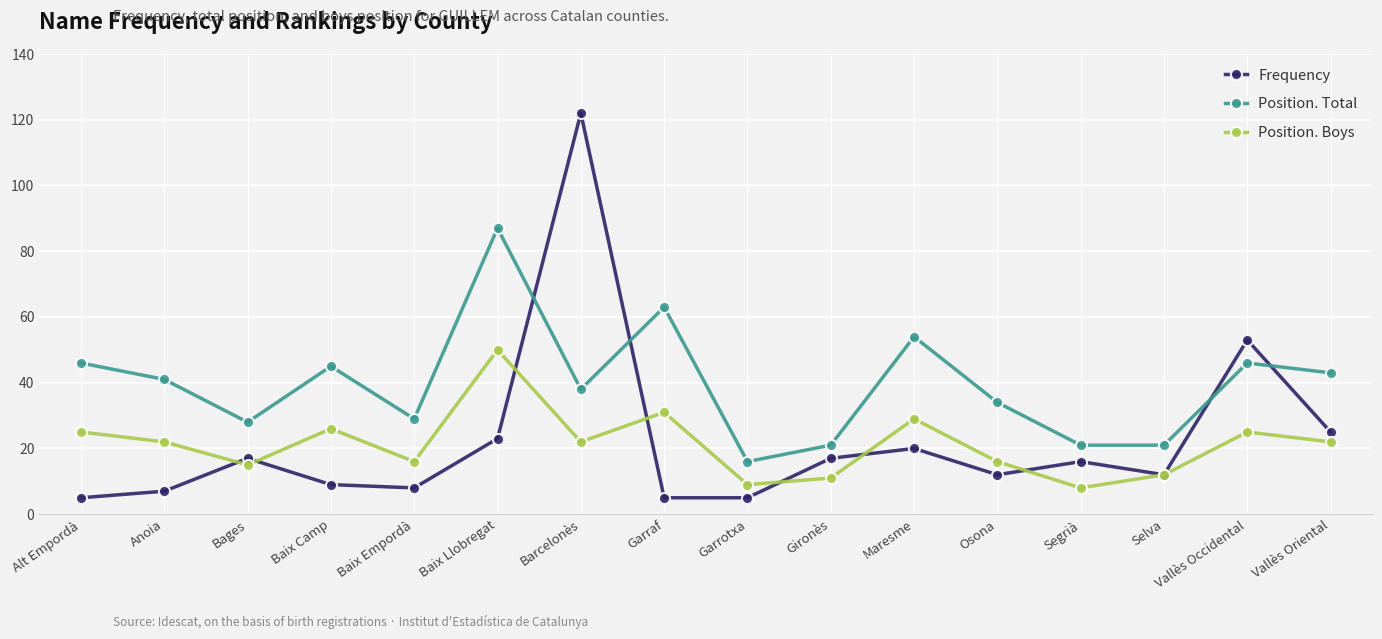

In Frequency, how many points are higher than both neighbors (excluding endpoints)?

5